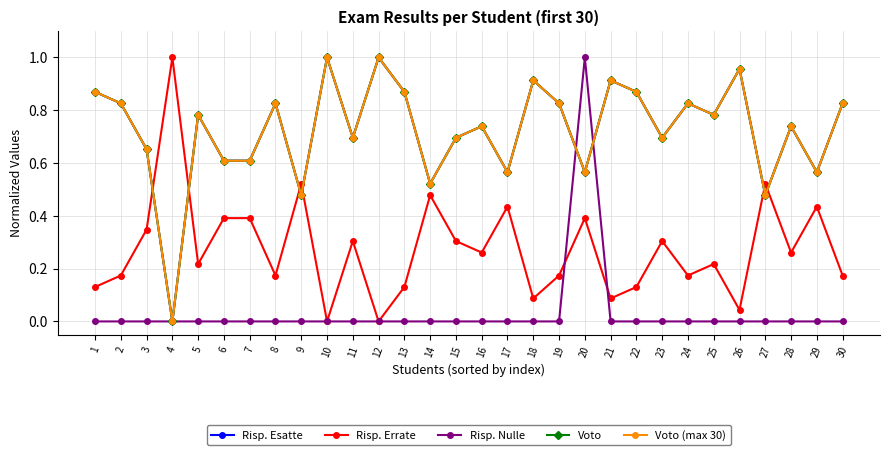

Which category has the lowest value across all series?

4